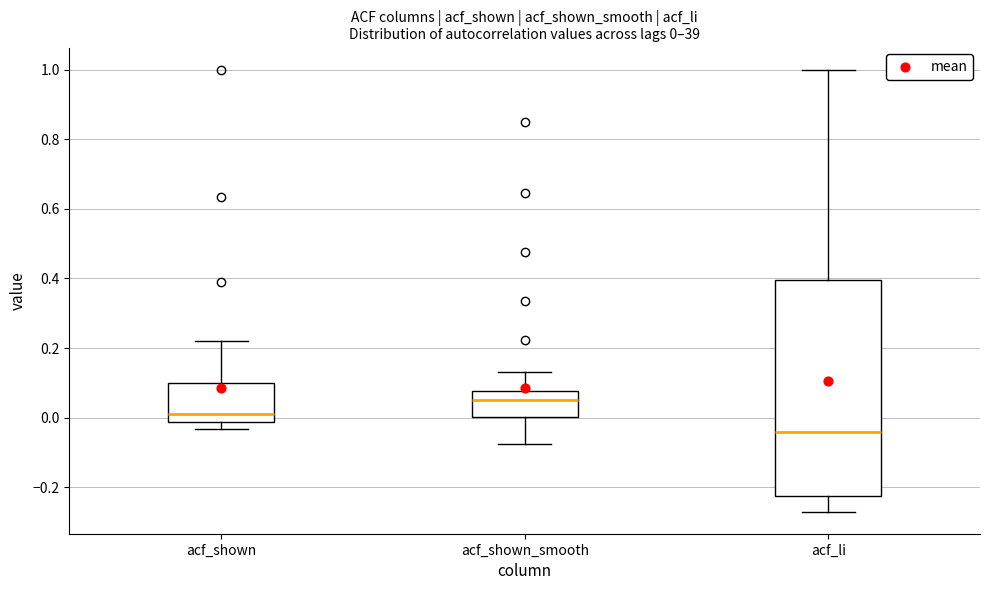

Comparing the boxes themselves (not the whiskers), which one is the tallest?

acf_li